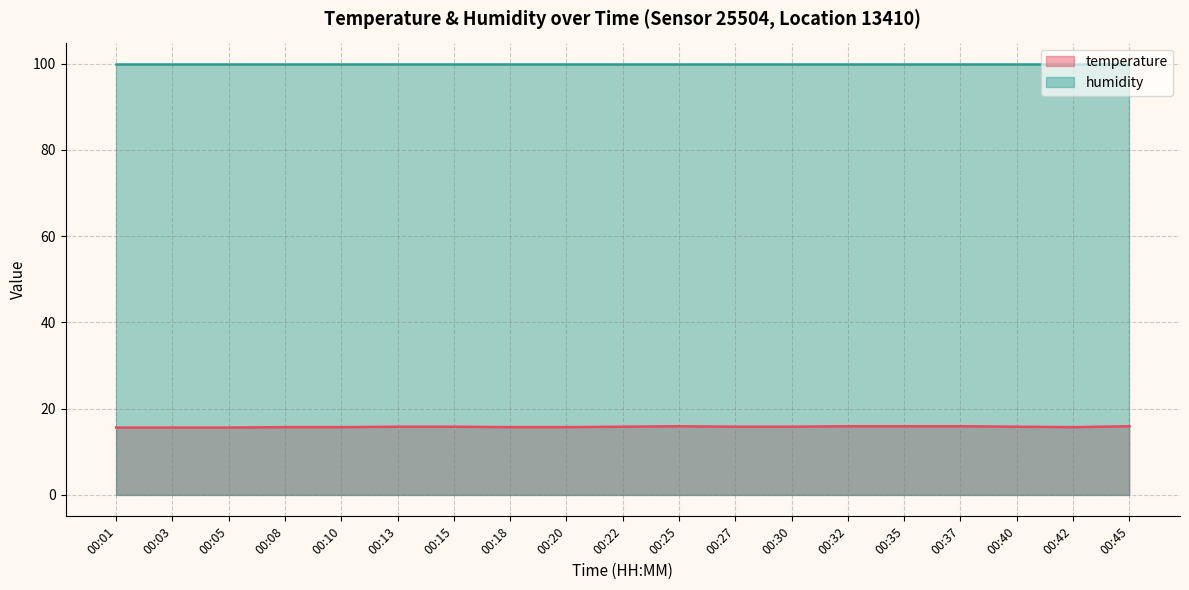

At which category does the data reach its first local valley?

00:42